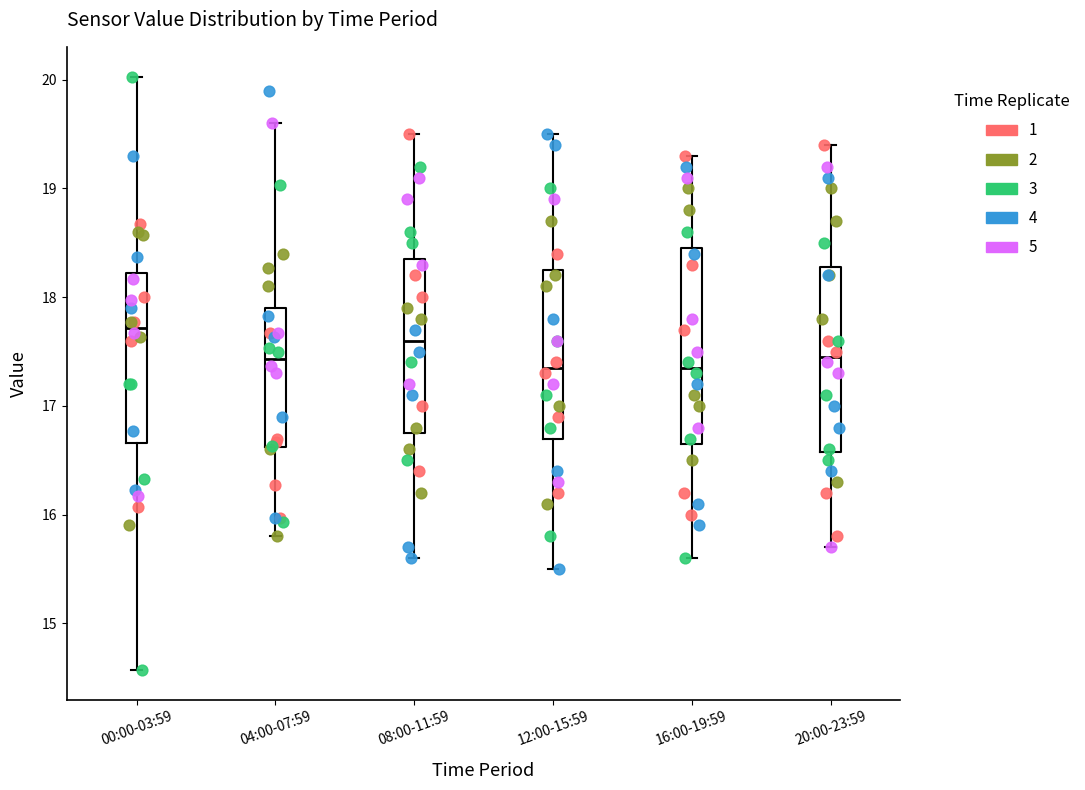

Reading left to right, transcribe this box plot: for each box, give where its median line is, the range the box spans, and where its two whiskers end, as read against the y-axis. The values are not printed on the chart, so give them approximately, as read against the axis.

00:00-03:59: median 17.7, box 16.7 to 18.2, whiskers 14.6 to 20.0
04:00-07:59: median 17.4, box 16.6 to 17.9, whiskers 15.8 to 19.6
08:00-11:59: median 17.6, box 16.8 to 18.4, whiskers 15.6 to 19.5
12:00-15:59: median 17.4, box 16.7 to 18.3, whiskers 15.5 to 19.5
16:00-19:59: median 17.4, box 16.7 to 18.5, whiskers 15.6 to 19.3
20:00-23:59: median 17.5, box 16.6 to 18.3, whiskers 15.7 to 19.4